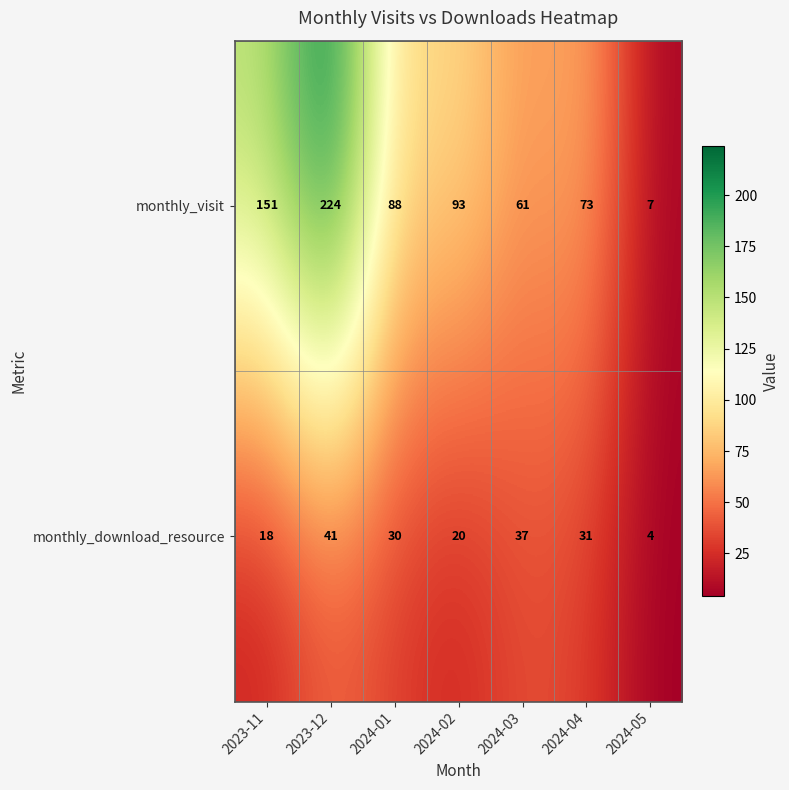

Which series changed the most between 2023-12 and 2024-03?

monthly_visit